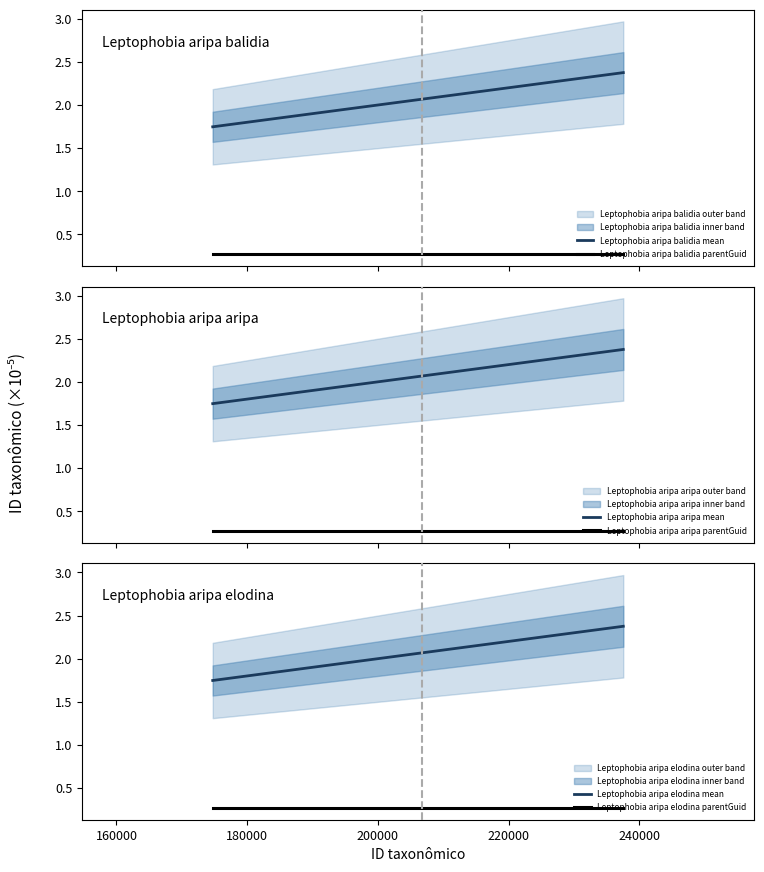

What is the maximum value shown in the chart?

2.4